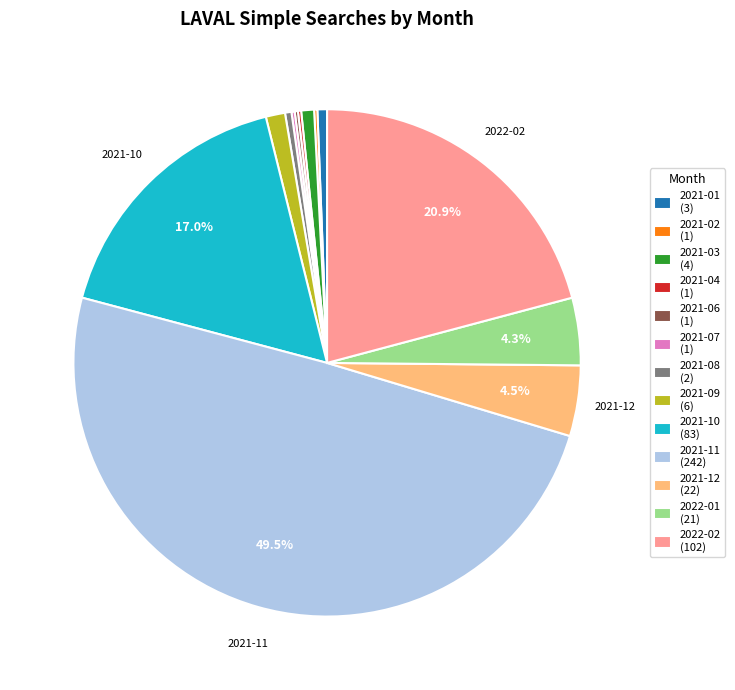

Does 2021-03 (4) represent more than half of the total?

No